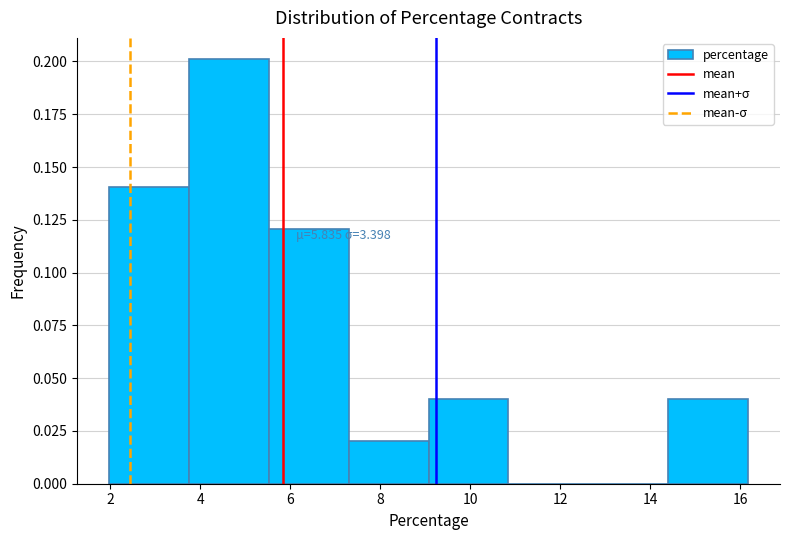

Which range on the x-axis has the tallest bar?

3.8 to 5.6